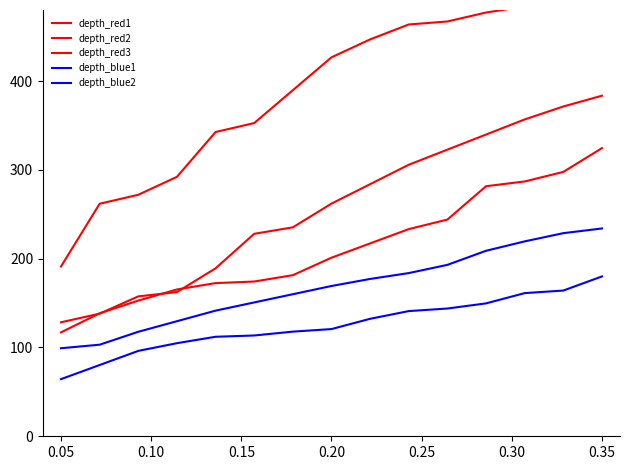

Between which two adjacent categories do depth_red3 and depth_red2 first intersect?

0.05 and 0.10